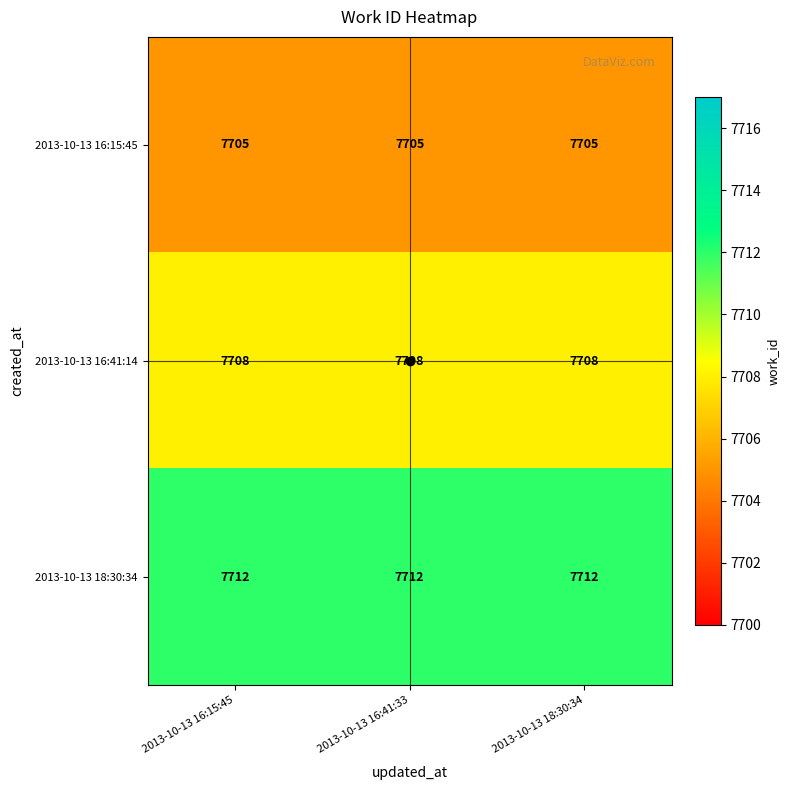

Which series has the largest total across all categories?

2013-10-13 18:30:34